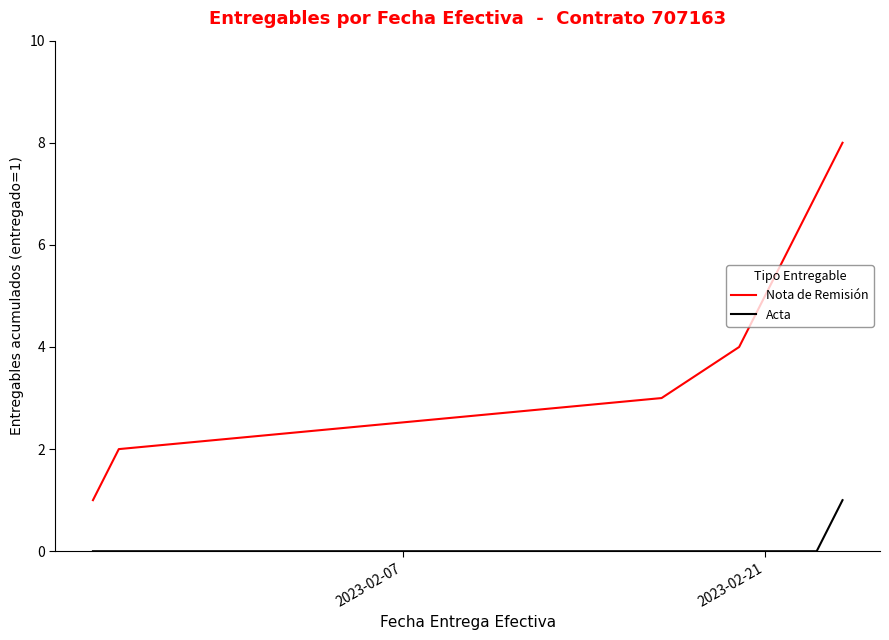

How many lines are shown in the chart?

2